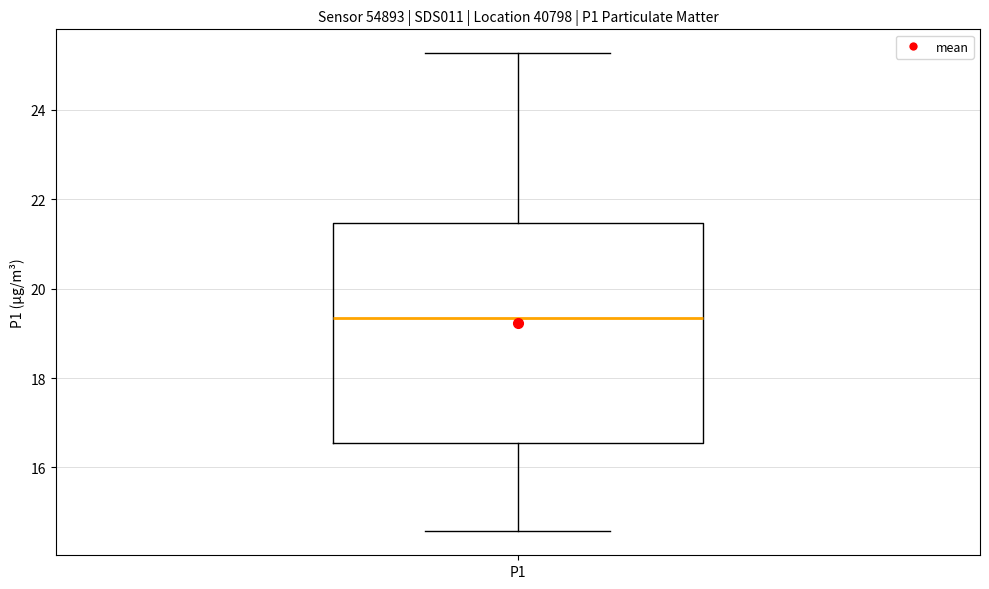

Transcribe this box plot: give where the median line is, the range the box spans, and where the two whiskers end, as read against the y-axis. The values are not printed on the chart, so give them approximately, as read against the axis.

median 19.4, box 16.6 to 21.4, whiskers 14.6 to 25.2